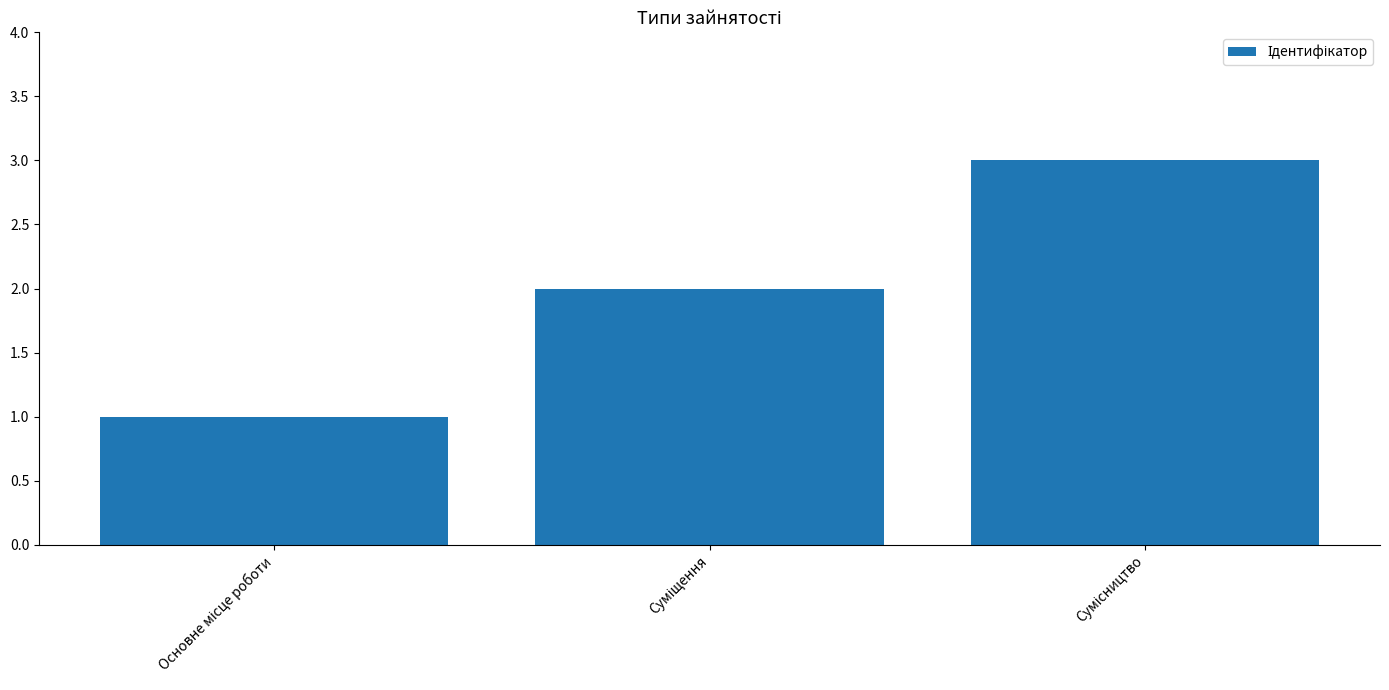

What is the sum of all values?

6